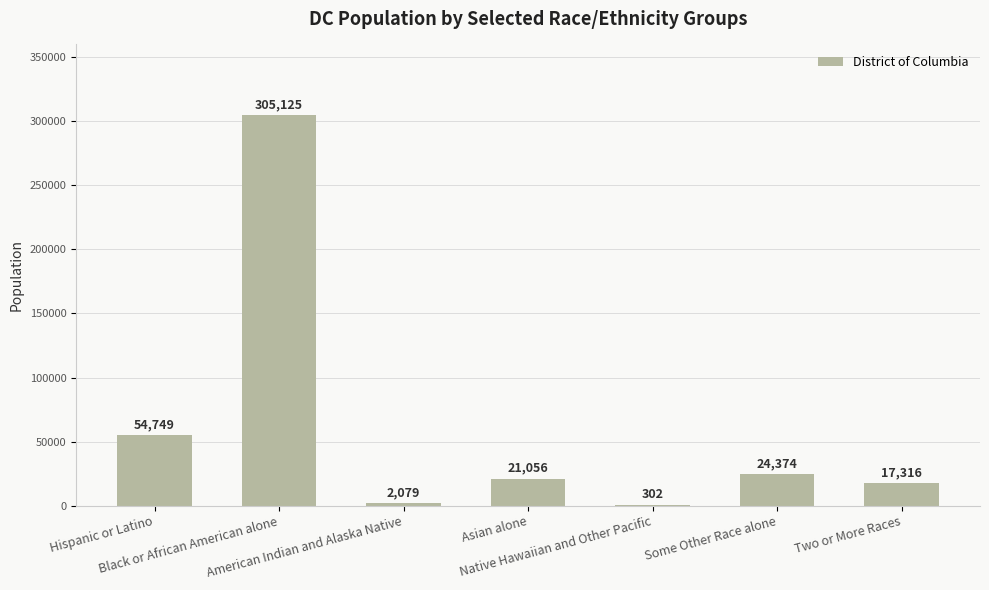

True or false: the data shows 24374 at Some Other Race alone.

True